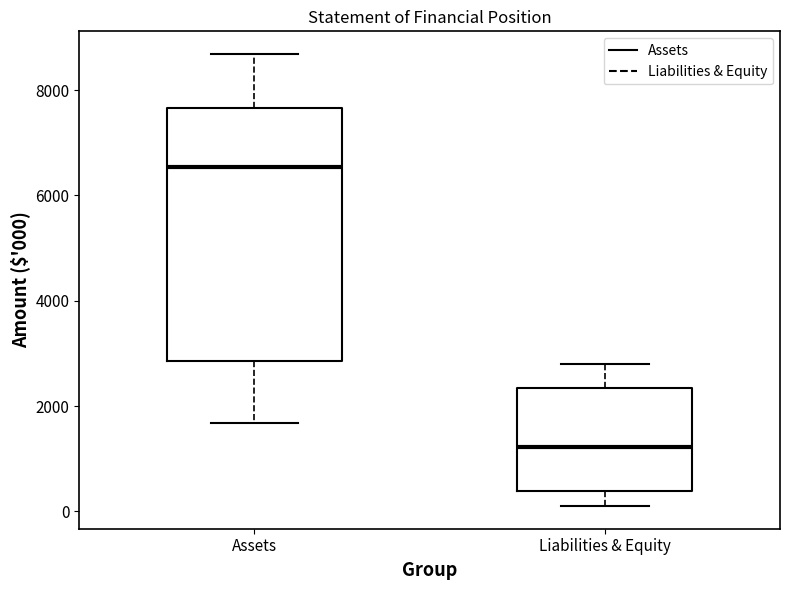

Which box's median line is the highest?

Assets